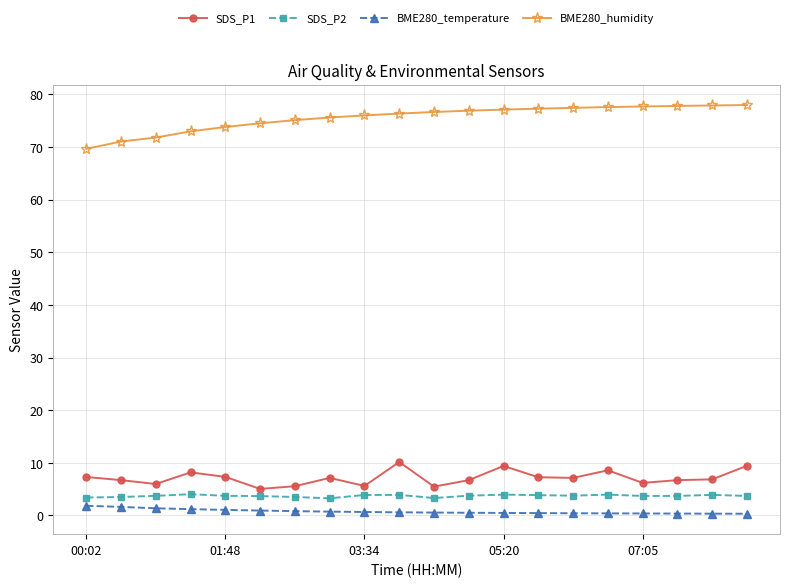

Does the chart display data point markers on the line(s)?

Yes